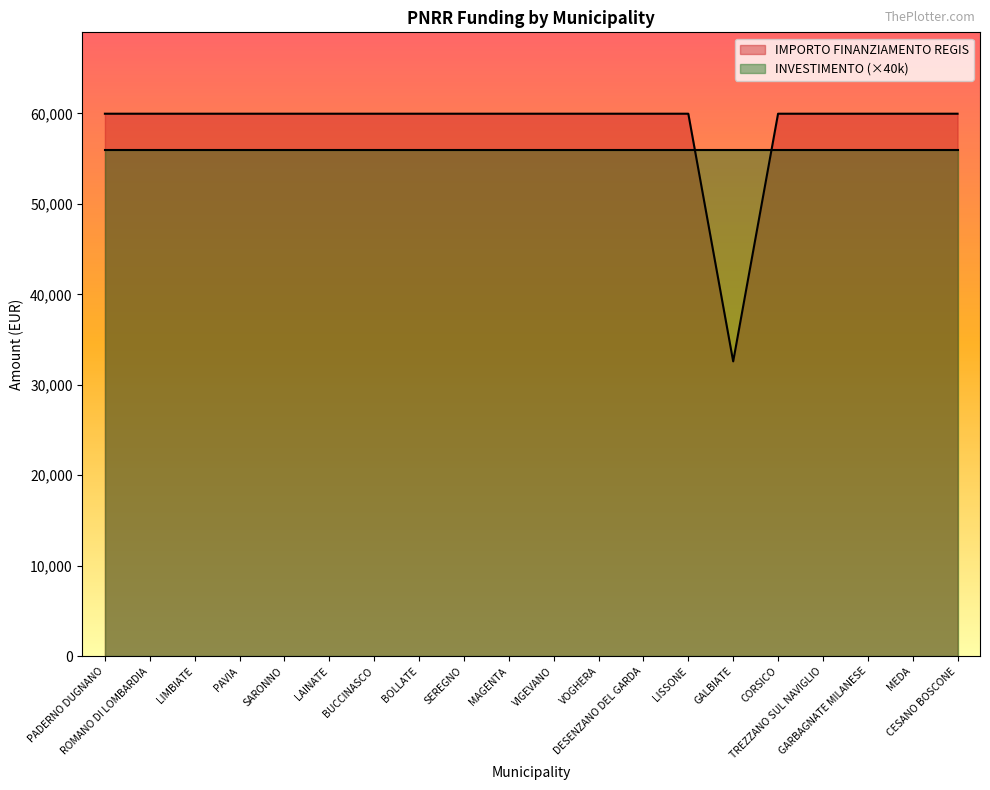

The value at BUCCINASCO is 59966. True or false?

True